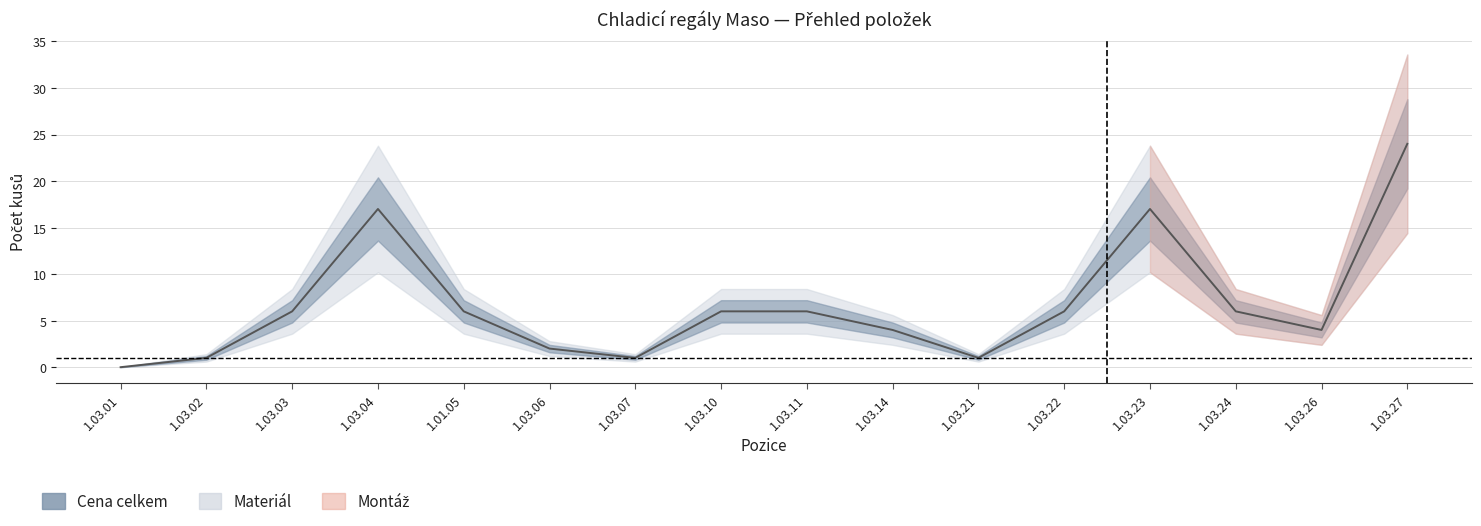

Approximately how many times larger is the value at 1.03.11 compared to 1.01.05?

1.0